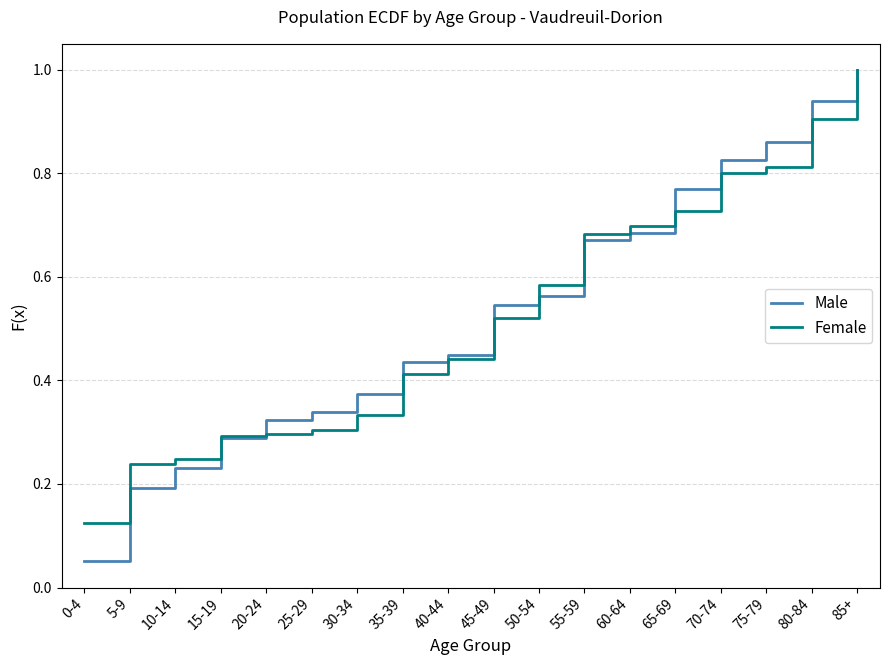

Between 45-49 and 50-54, which series saw the biggest shift?

Female